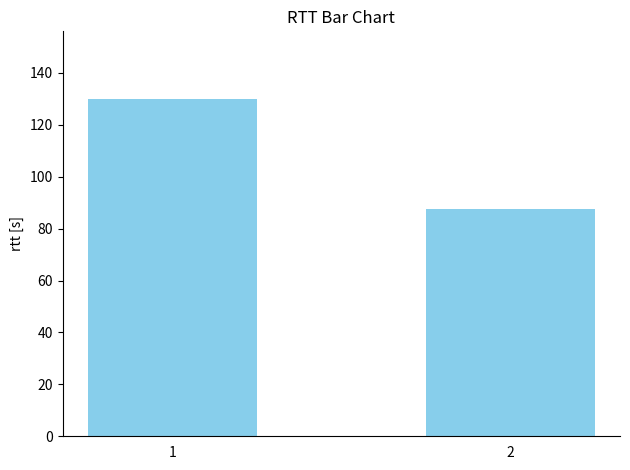

Reading left to right, what are all the values shown in this chart?

1=130.0	2=87.5